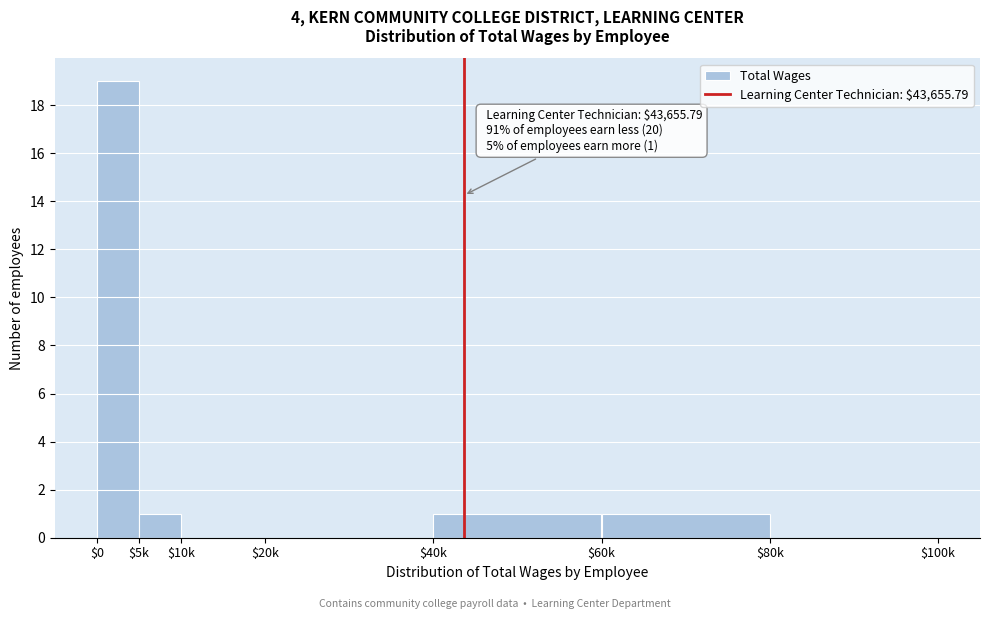

What is the greatest value displayed?

19